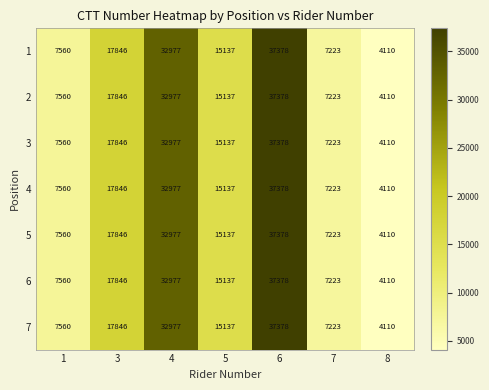

Which category has the highest value in the 1 series?

6